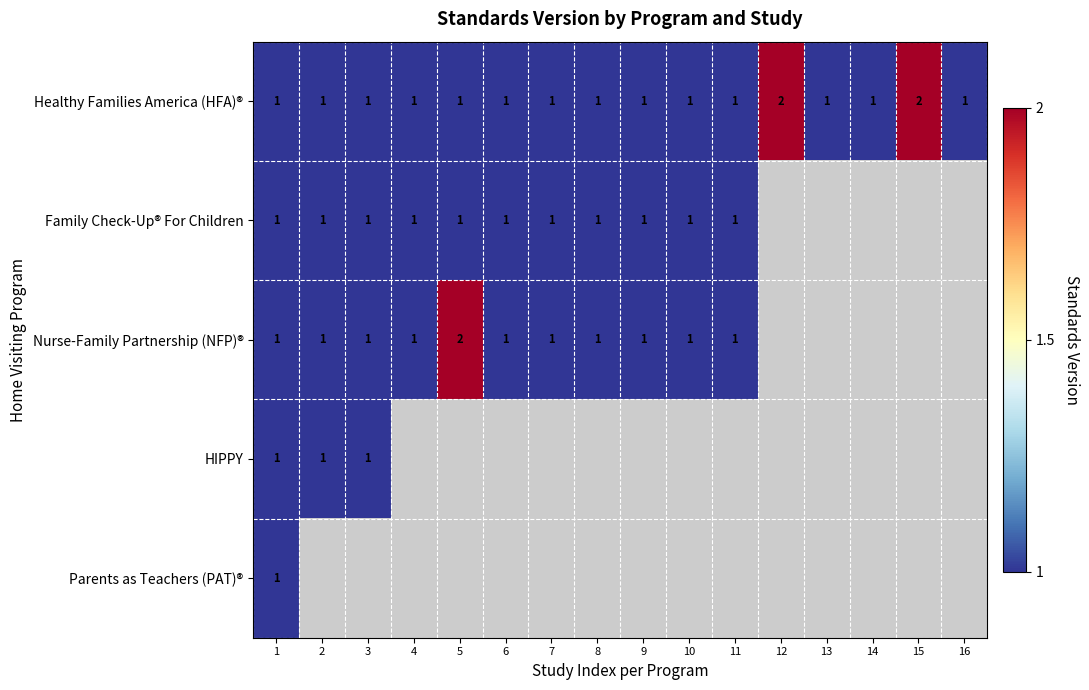

True or false: Healthy Families America (HFA)® has a value of 2 at 6.

False